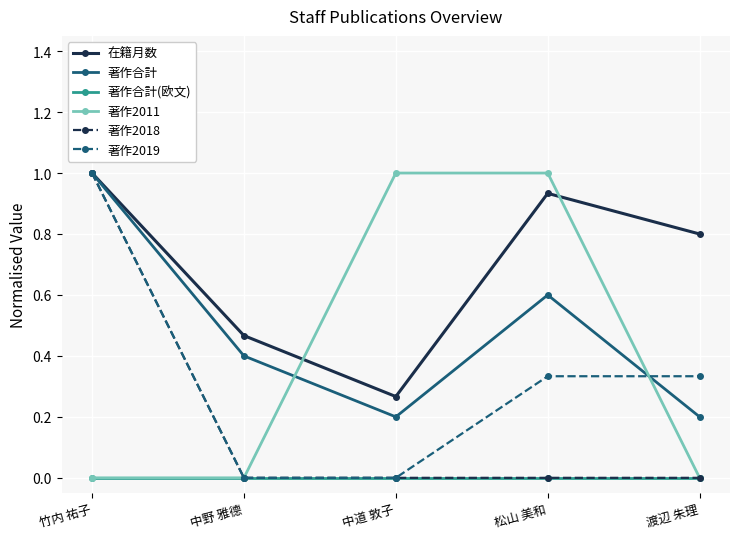

Which series has the largest total across all categories?

在籍月数